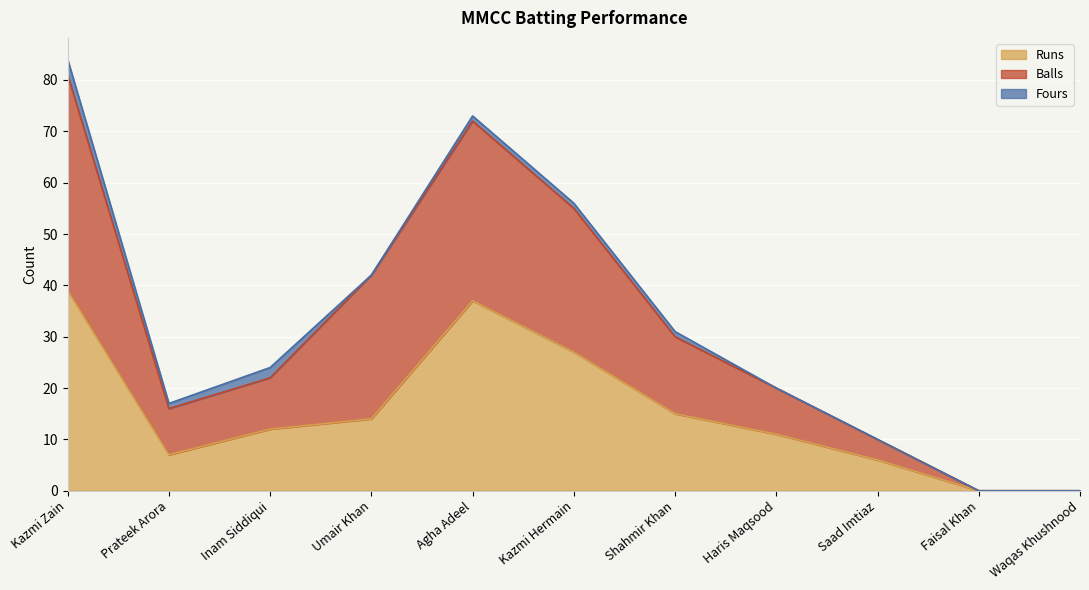

Which category has the highest value in the Balls series?

Kazmi Zain